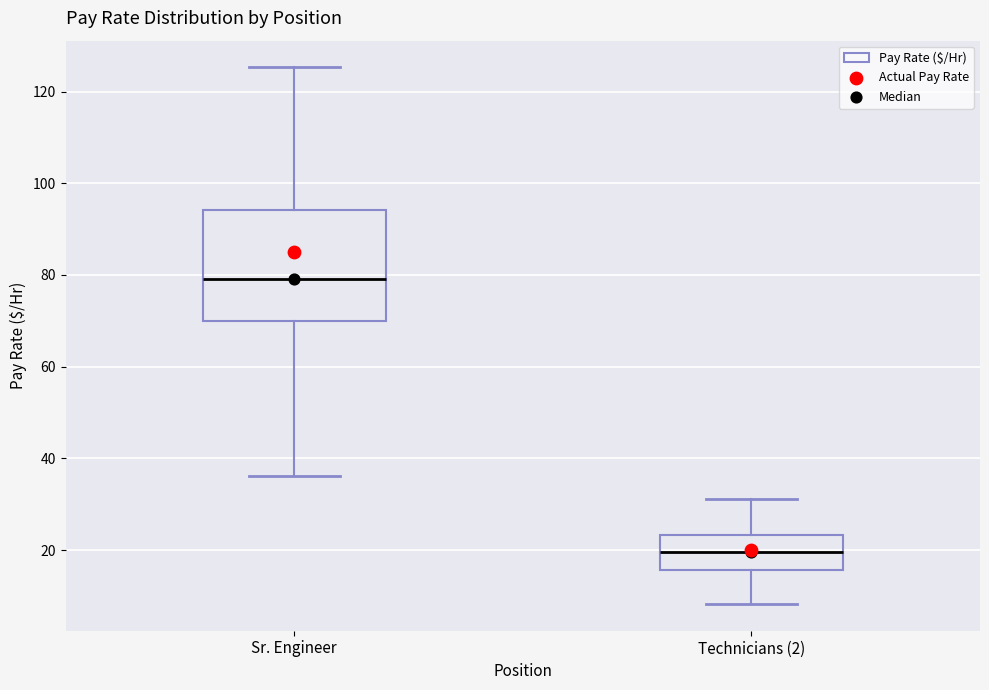

Which box's median line is the lowest?

Technicians (2)